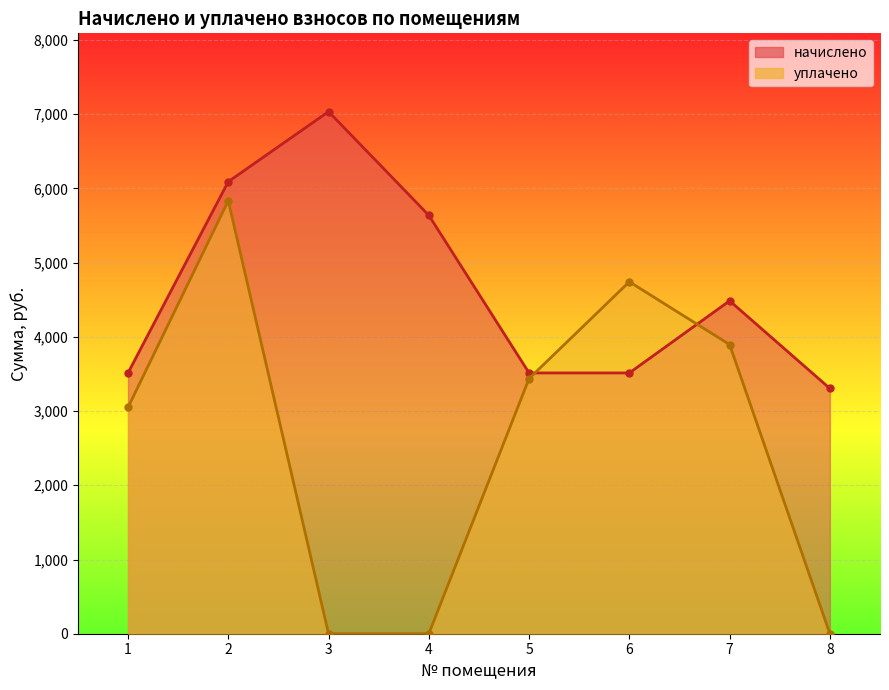

At which category does уплачено reach its first local peak?

2